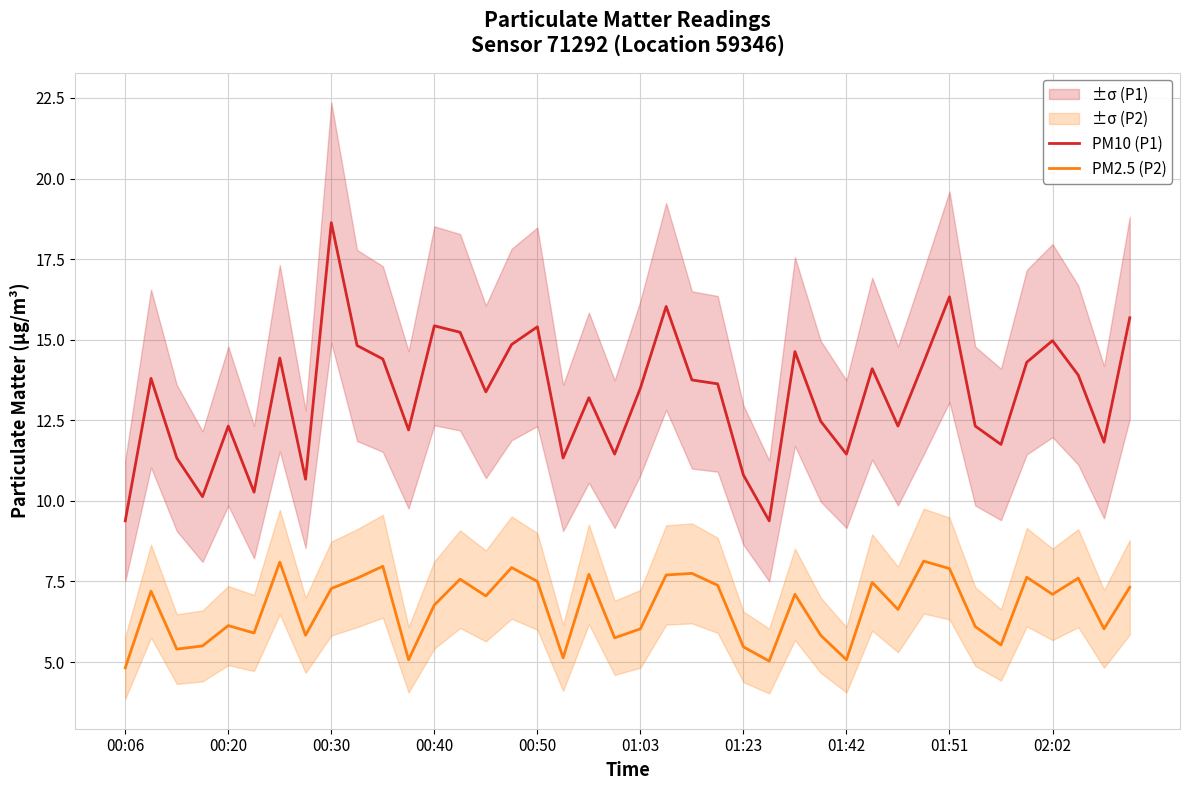

True or false: PM2.5 (P2) and PM10 (P1) intersect in this chart.

False